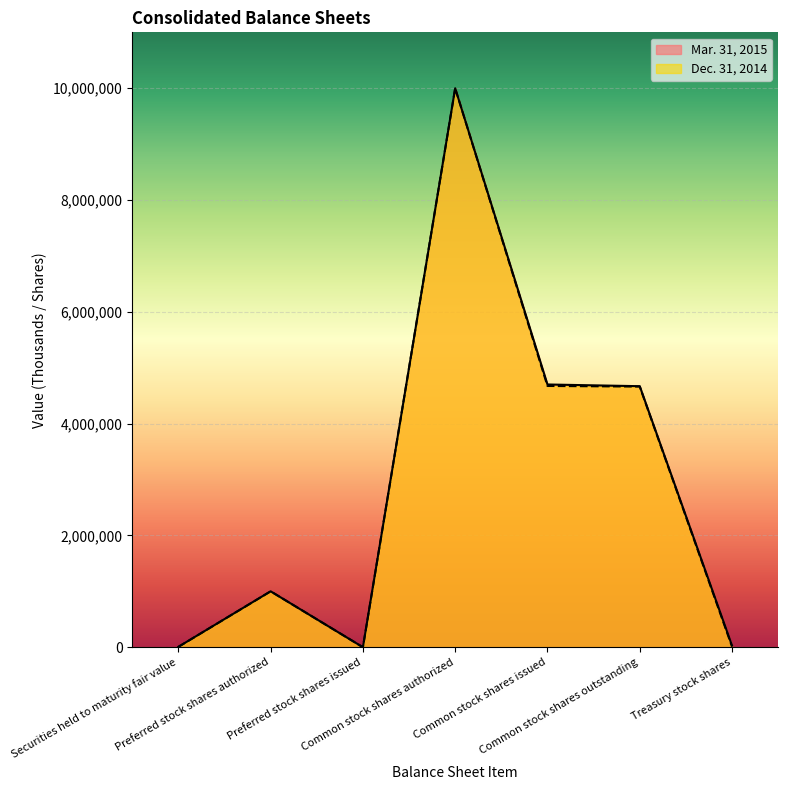

True or false: Mar. 31, 2015 and Dec. 31, 2014 cross at least once.

False